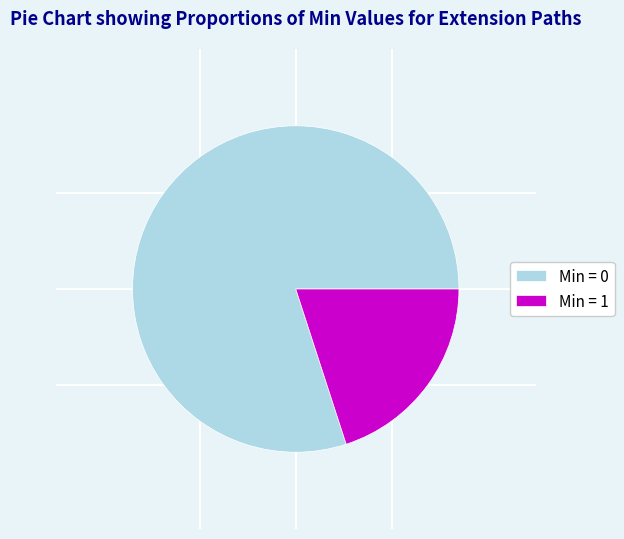

Is it true that Min = 0 is 80% of the pie?

True